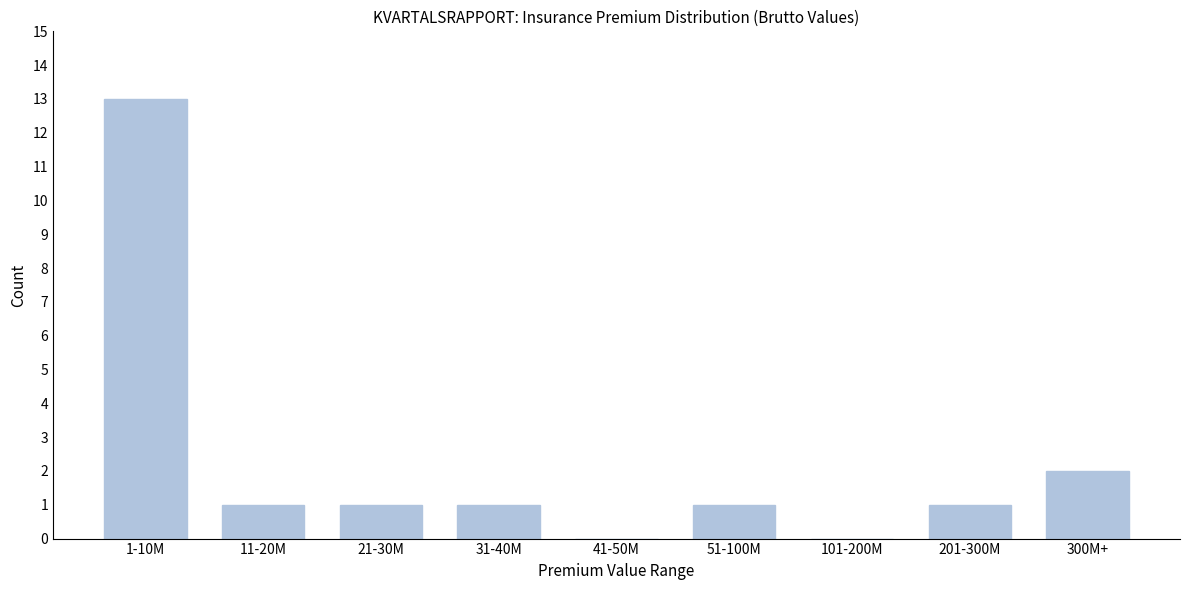

Reading left to right, what are all the values shown in this chart?

1-10M=13	11-20M=1	21-30M=1	31-40M=1	41-50M=0	51-100M=1	101-200M=0	201-300M=1	300M+=2